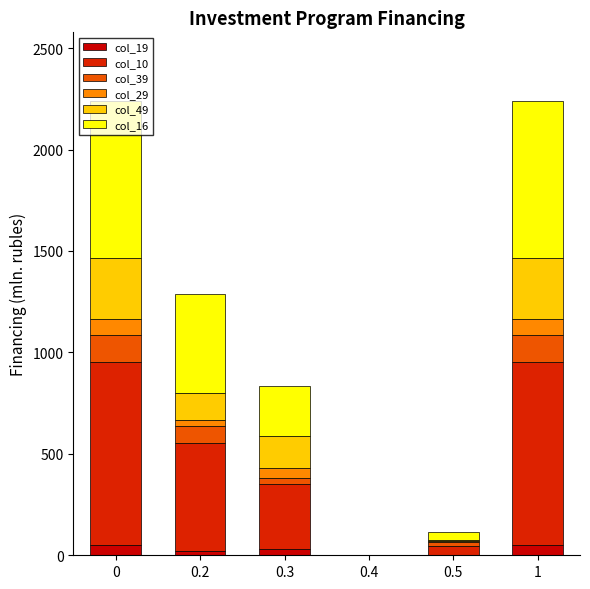

Between 0.3 and 0.4, which series saw the biggest shift?

col_10